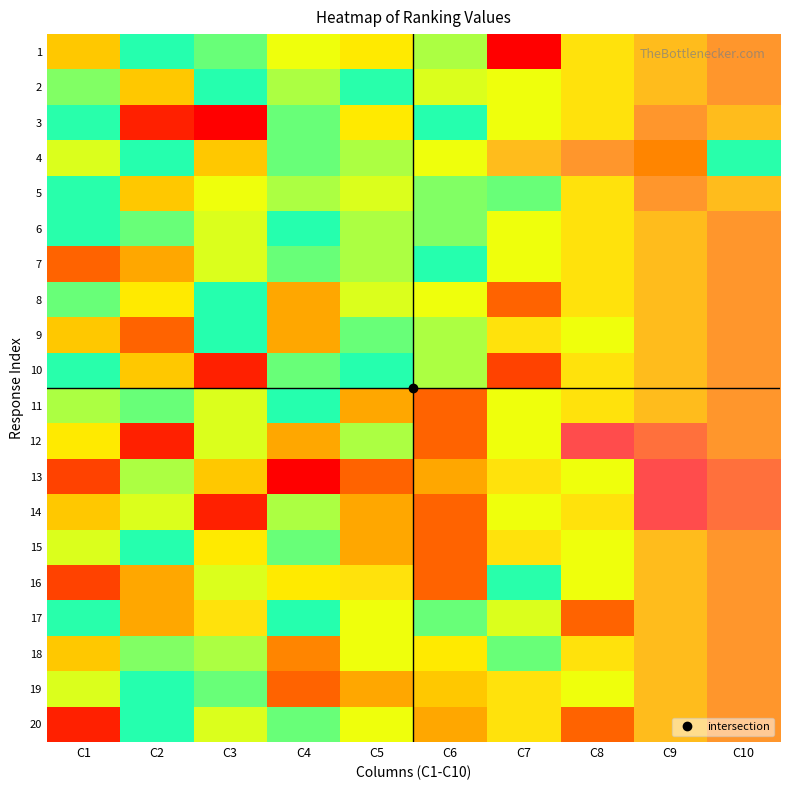

At how many categories does at least one series exceed 17?

3